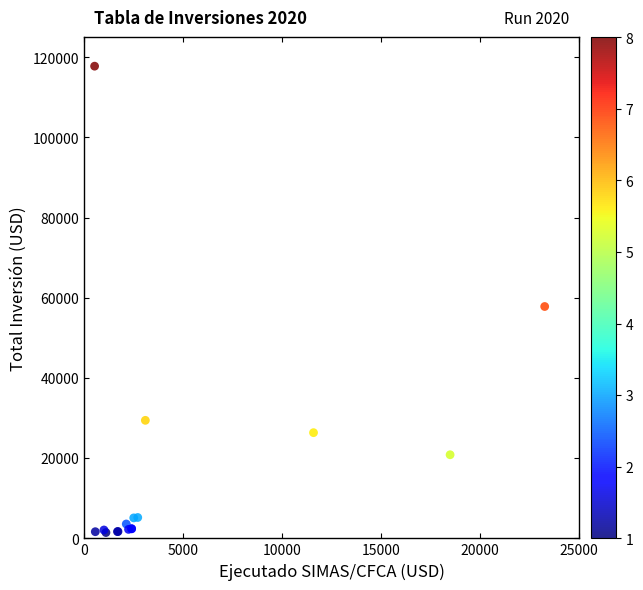

What Y value in the scatter plot is closest to 59619?

57835.4